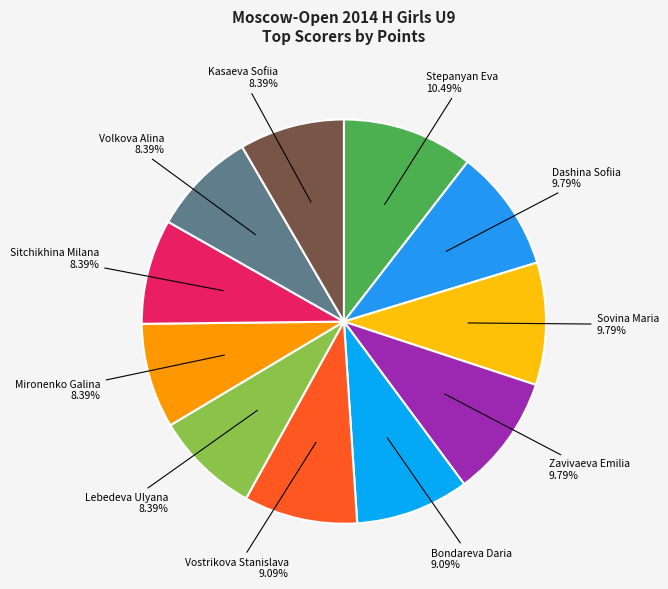

How many slices are in this pie chart?

11